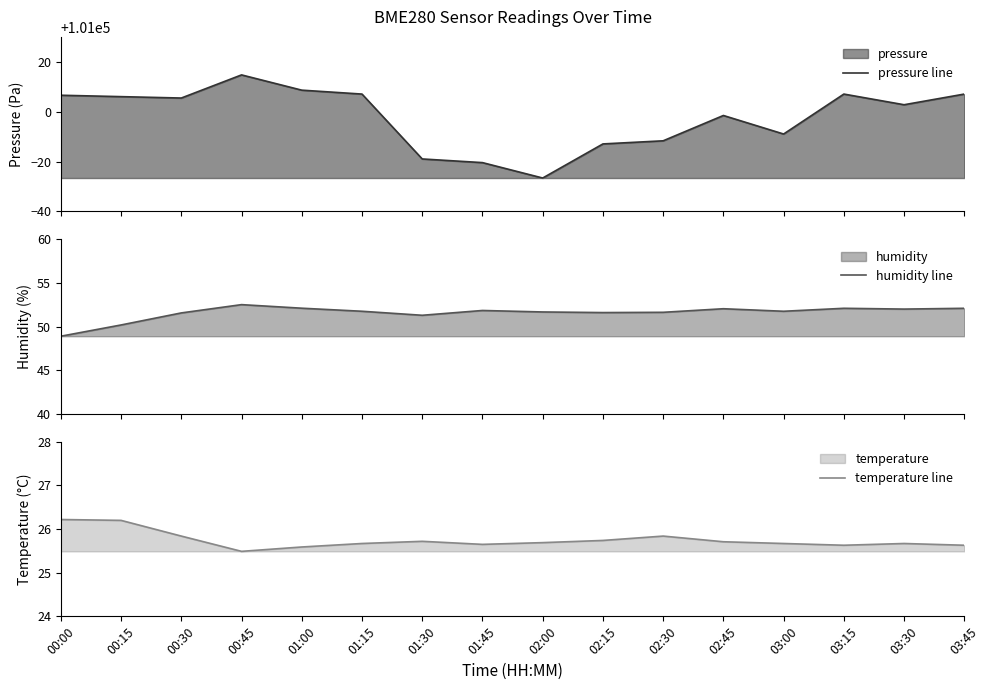

True or false: humidity line and temperature line cross at least once.

False